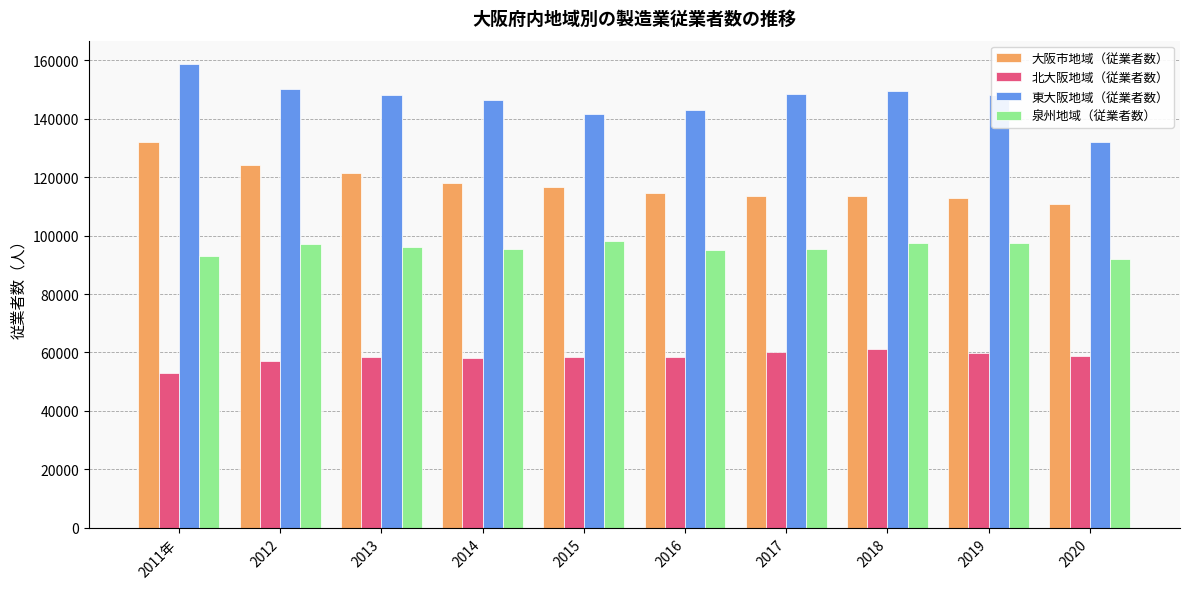

What is the label of the 8th bar from the left?

2018